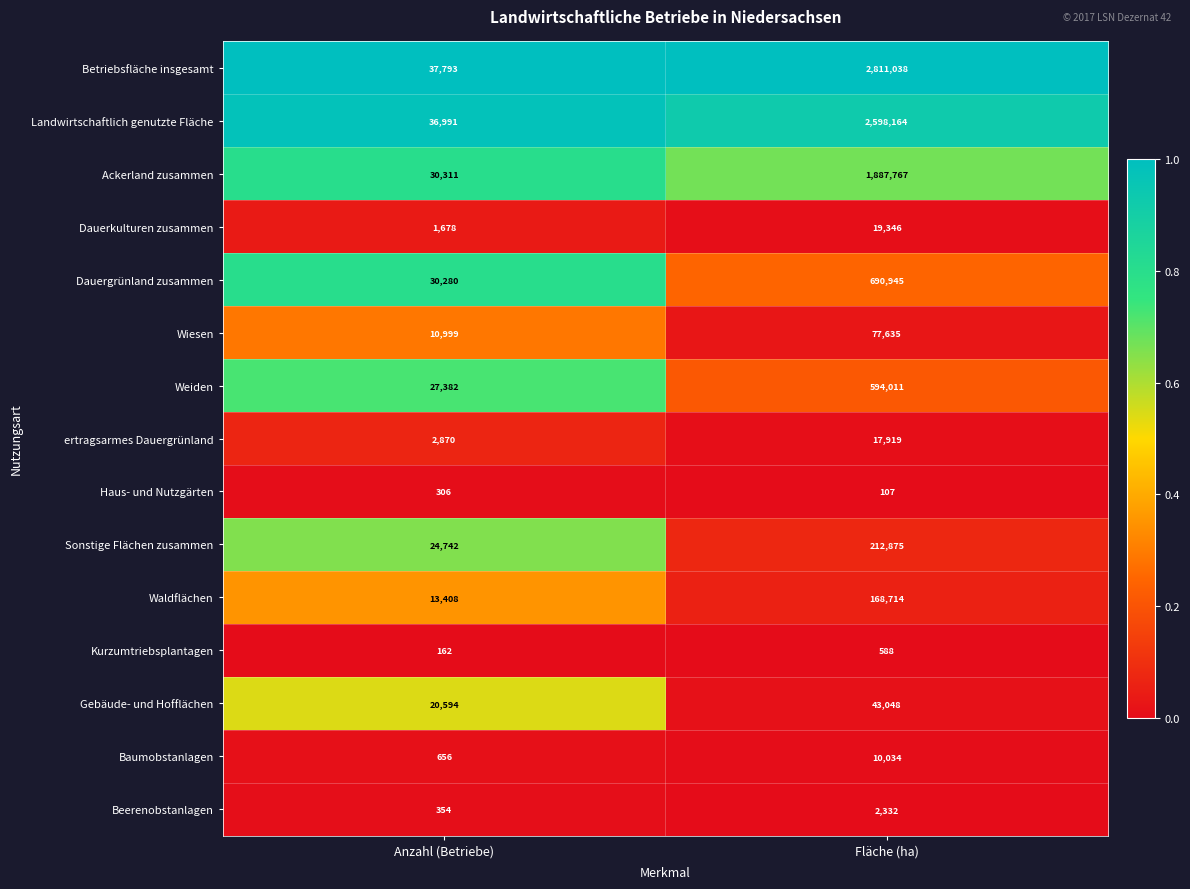

At which label is Gebäude- und Hofflächen closest to 31821?

Anzahl (Betriebe)